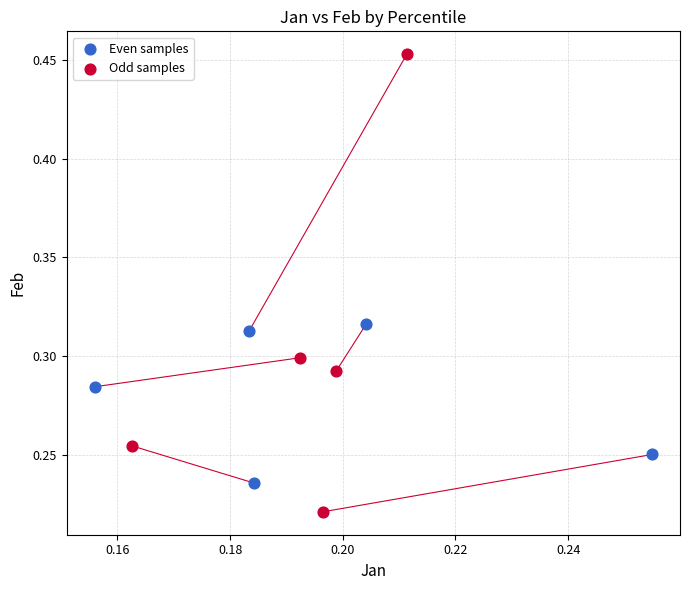

Which series contains the lowest Y value?

Odd samples